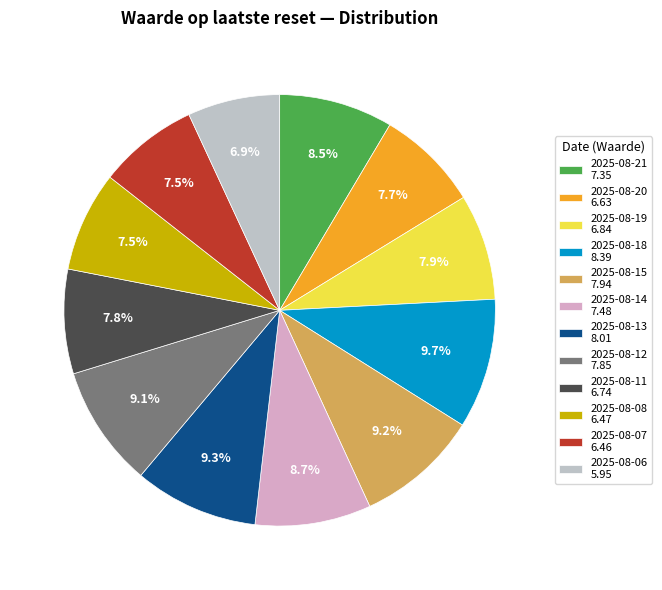

Is it true that 2025-08-19 is 8% of the pie?

True